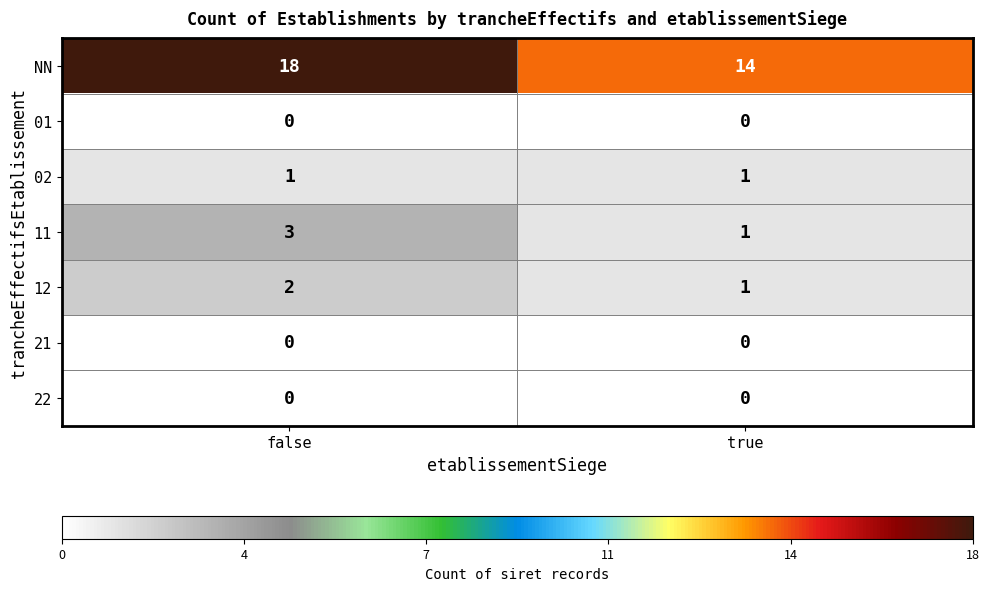

Between false and true, which series saw the biggest shift?

NN